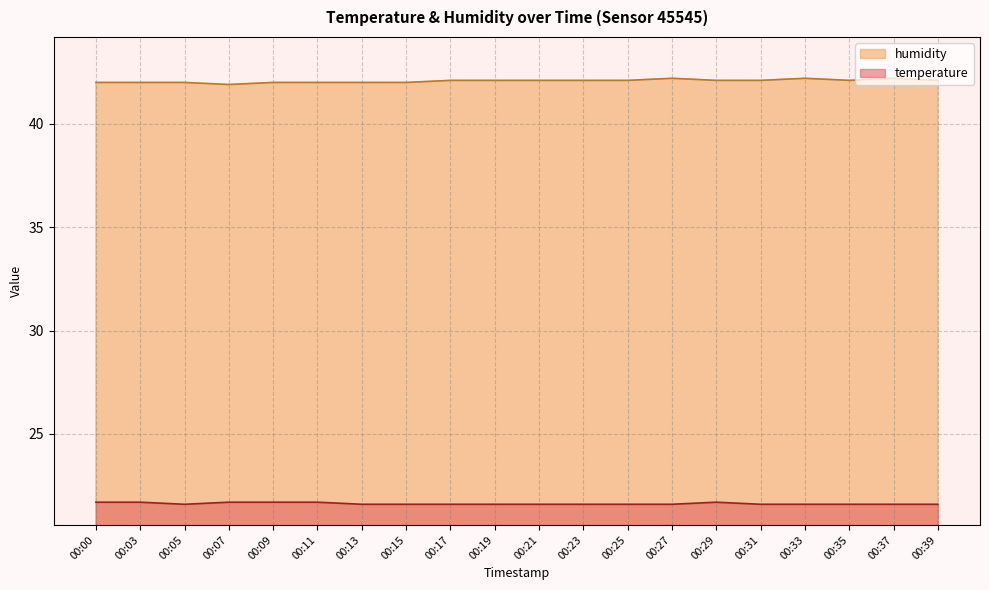

In humidity, how many points are lower than both neighbors (excluding endpoints)?

2